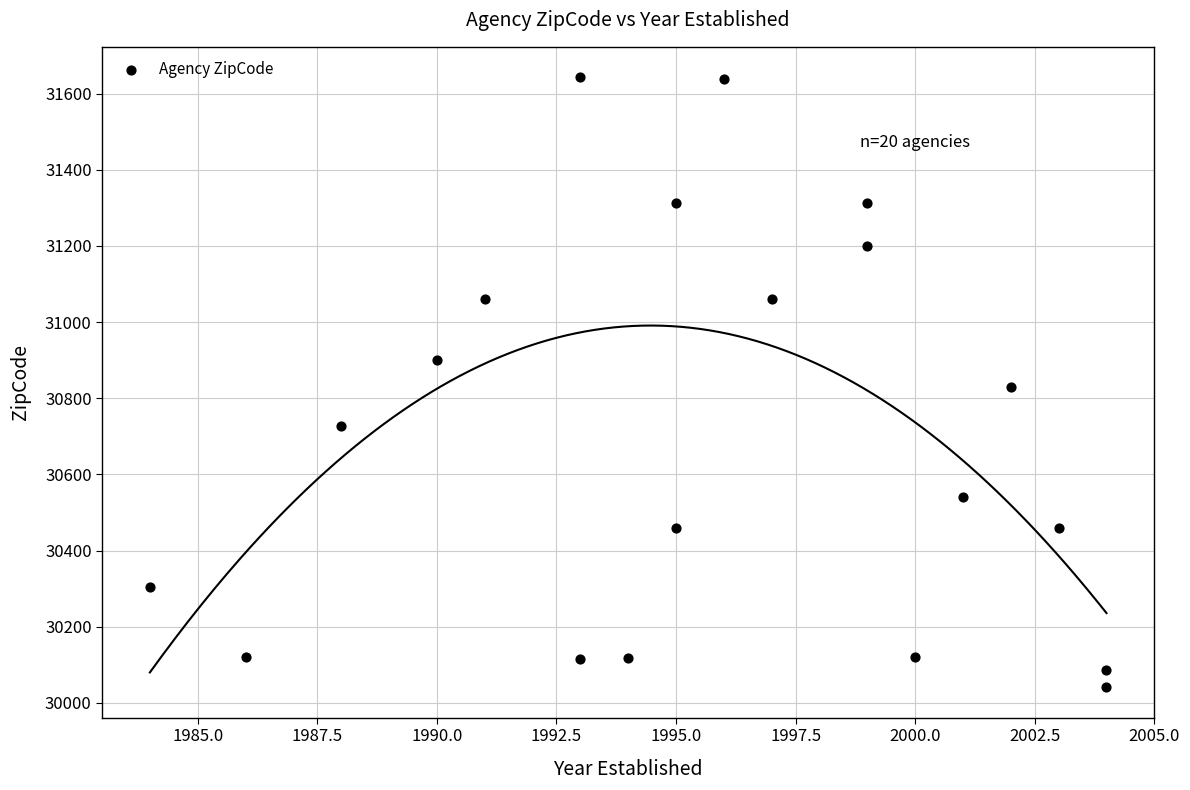

What is the range of X values (max minus min)?

20